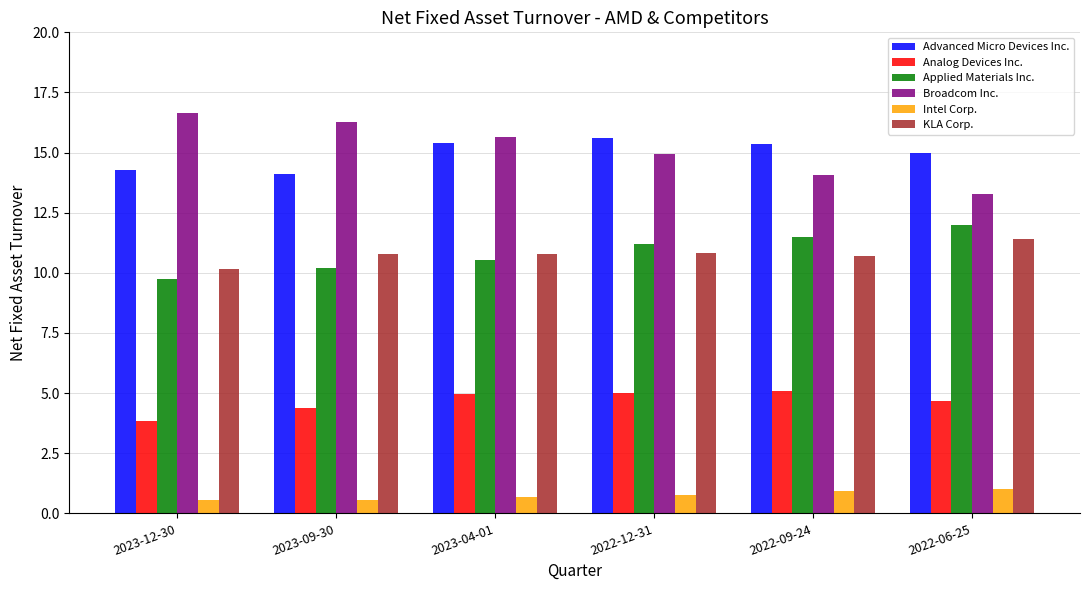

What position from the left is 2022-06-25?

6